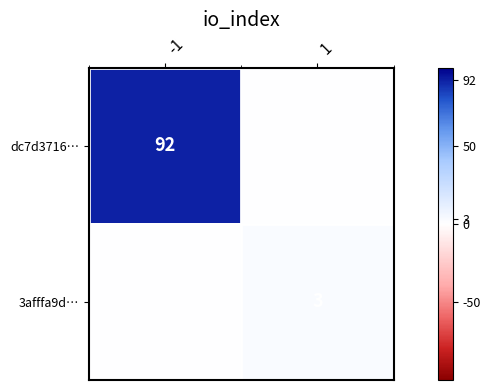

Is it true that dc7d3716… equals 44 at -1?

False